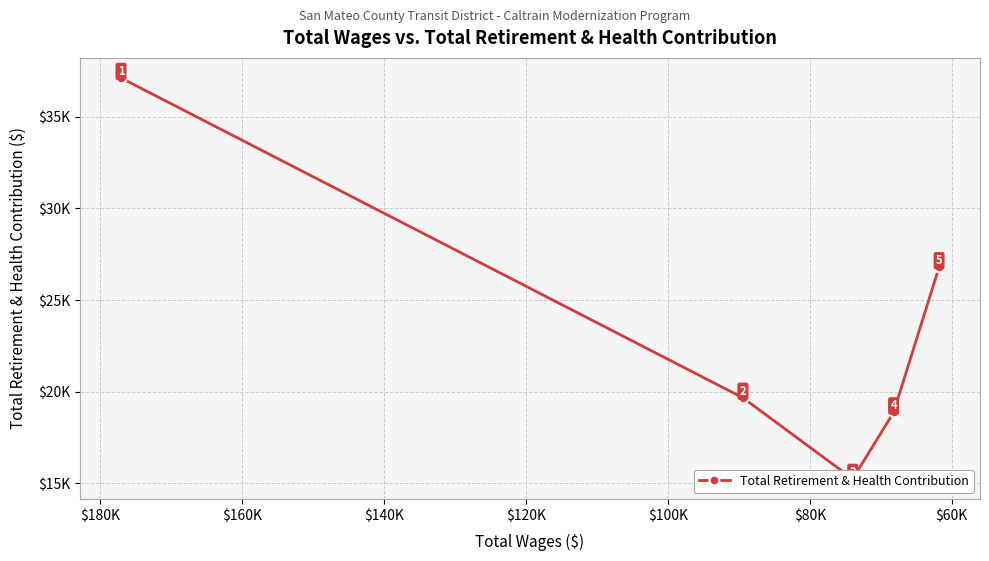

How many lines are shown in the chart?

1